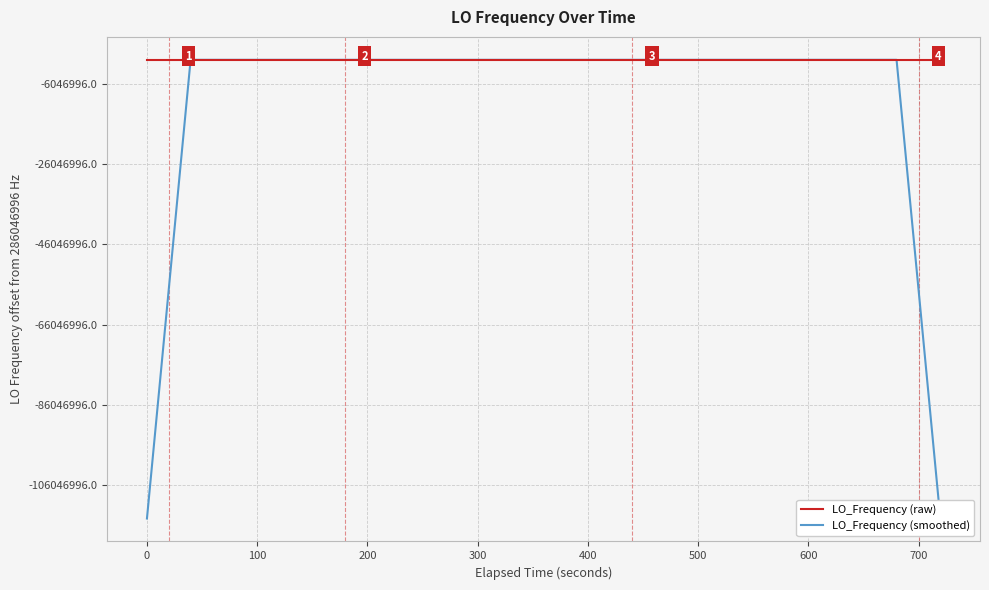

Reading right to left, transcribe all the data shown in this chart.

LO_Frequency (raw): 286047001.2	286047000.8	286046998.2	286046998.5	286046998.5	286046998.2	286046999.1	286046998.8	286046998.2	286046998.1	286046998.7	286046998.1	286046998.3	286047000.5	286047000.3	286046998.1	286046998.1	286046999.0	286046998.6	286046998.3	286046998.4	286046998.6	286046998.4	286046998.3	286046998.4	286046998.6	286047000.7	286046998.1	286046998.1	286046996.5	286046998.5	286046998.3	286046998.8	286046998.4	286046998.4	286046999.0	286046998.6	286046998.2	286047001.1	286046998.2
LO_Frequency (smoothed): 171628200.0	228837599.7	286046999.4	286046998.8	286046998.5	286046998.6	286046998.6	286046998.5	286046998.6	286046998.4	286046998.3	286046998.7	286046999.2	286046999.1	286046999.1	286046999.2	286046998.8	286046998.4	286046998.5	286046998.6	286046998.5	286046998.4	286046998.4	286046998.5	286046998.9	286046998.8	286046998.8	286046998.4	286046998.4	286046997.9	286046998.0	286046998.1	286046998.5	286046998.6	286046998.6	286046998.5	286046999.1	286046999.0	228837599.2	171628199.5